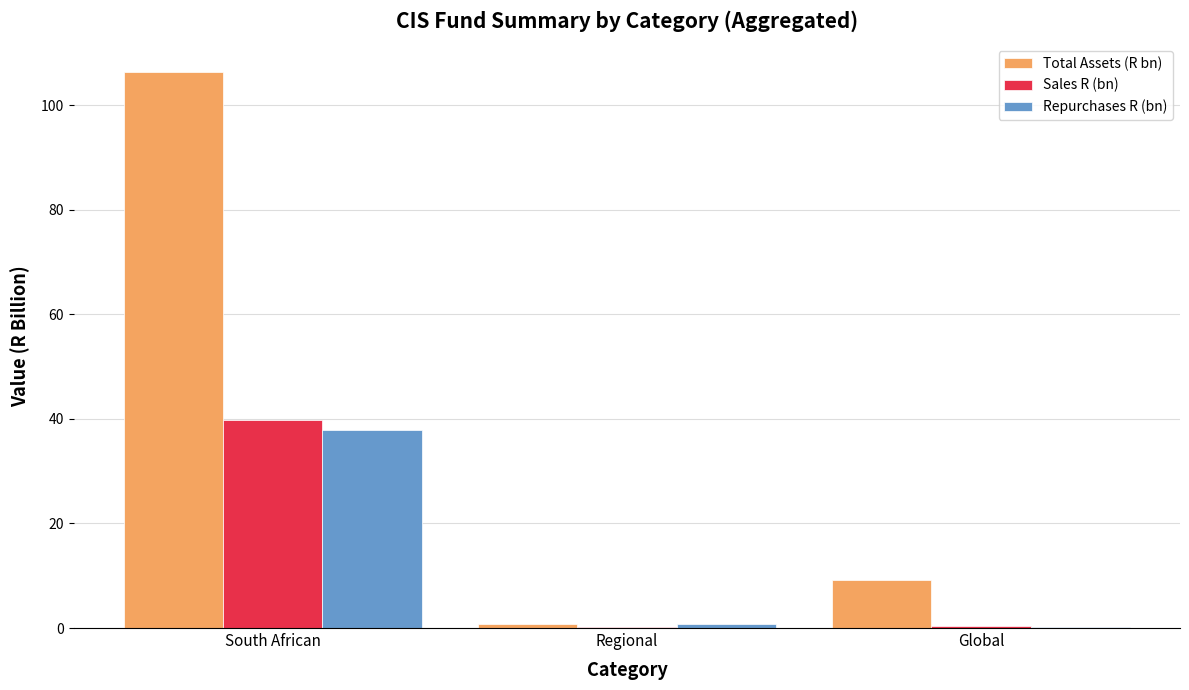

At which label is Total Assets (R bn) closest to 53?

Global